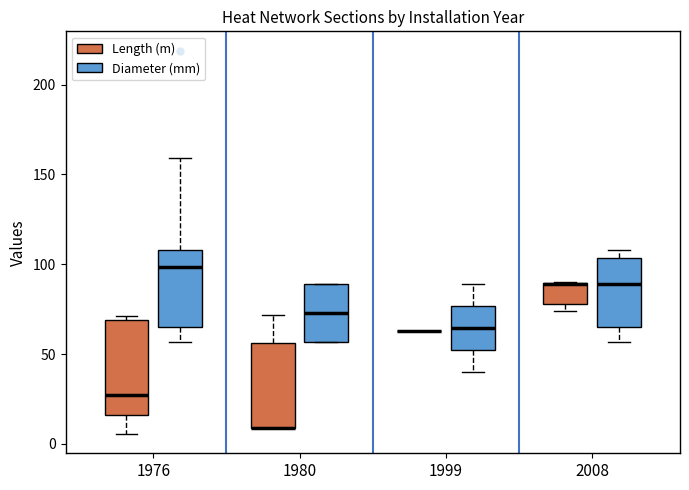

Comparing the boxes themselves (not the whiskers), which one is the tallest?

1976 (Length (m))